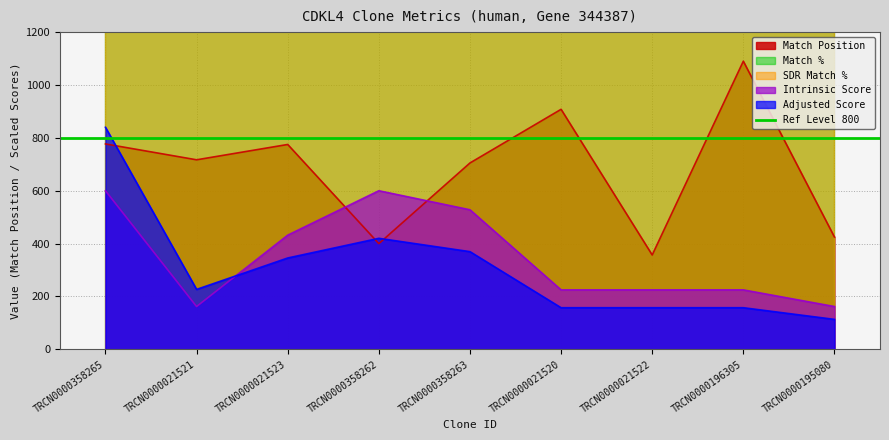

At which category does the chart reach its peak across all series?

TRCN0000196305